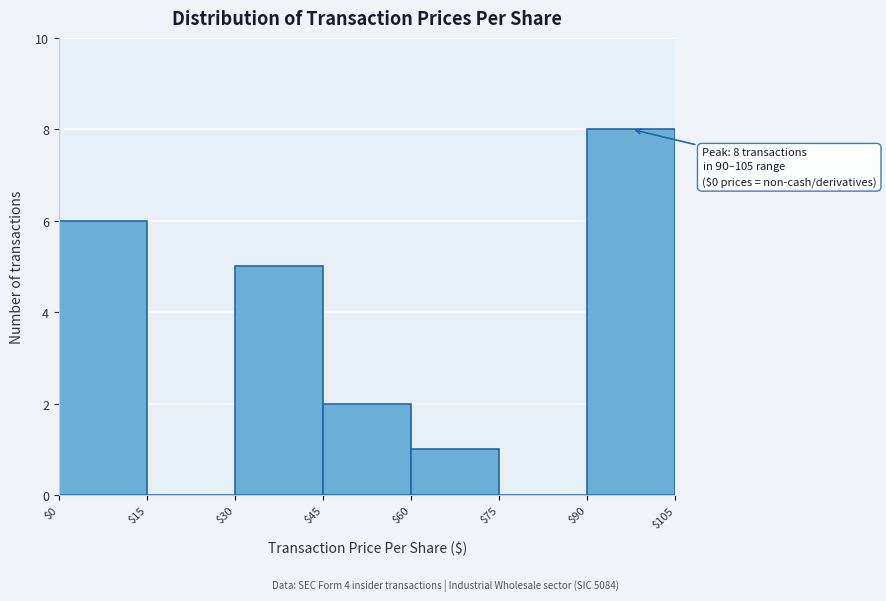

Which range on the x-axis has the tallest bar?

$90 to $105